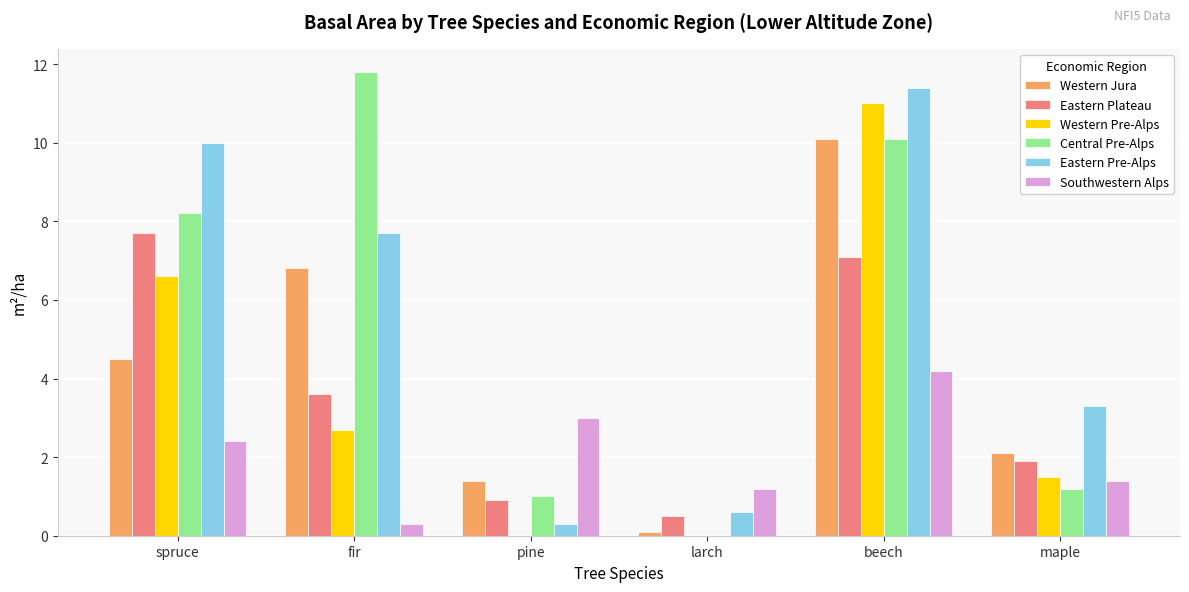

What is the total value across all series at pine?

6.6